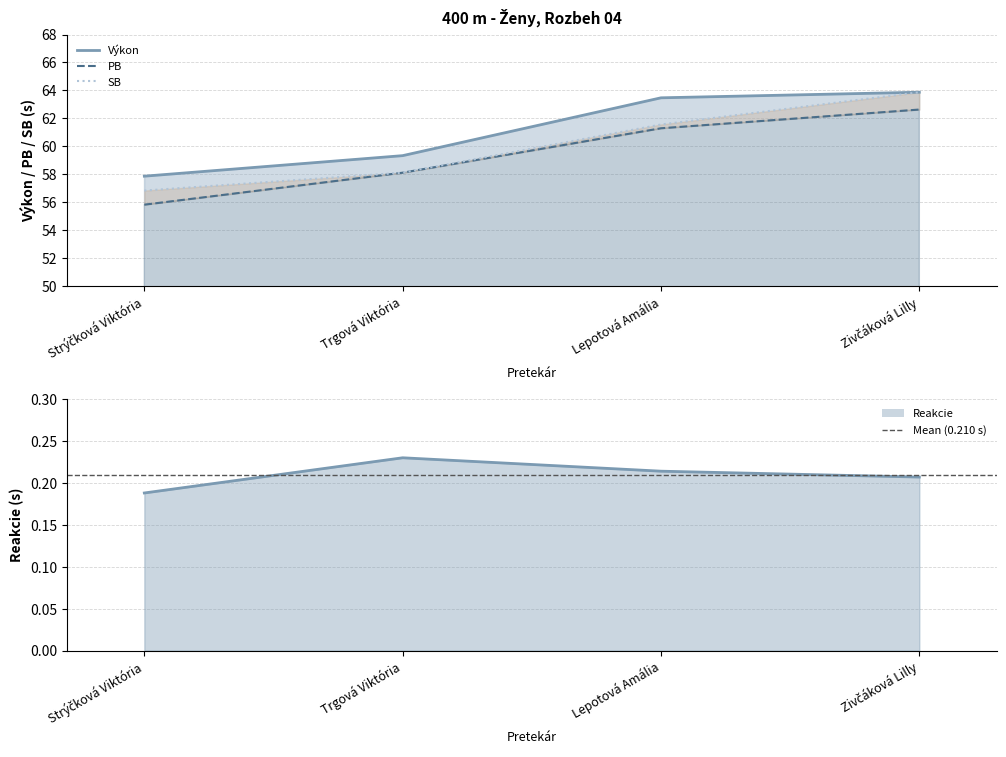

Which label corresponds to the smallest value in the chart?

Strýčková Viktória